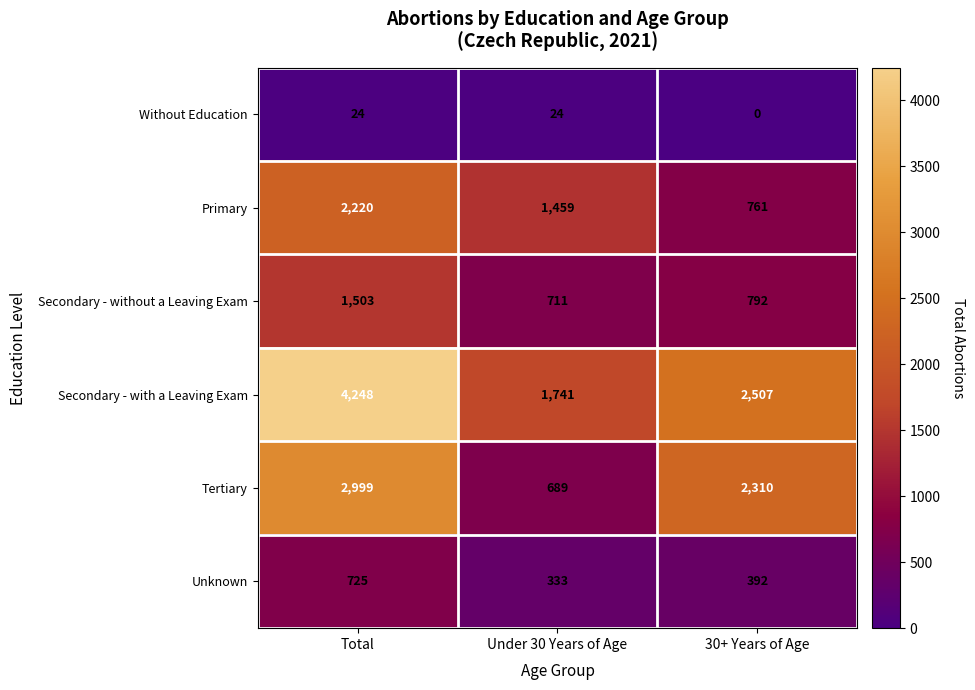

Which series has the widest spread of values?

Secondary - with a Leaving Exam